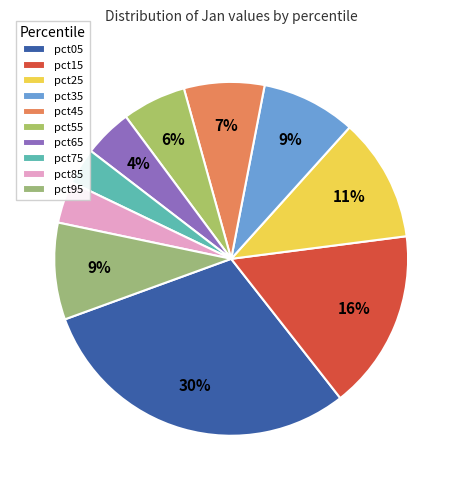

Is pct65 the majority of the pie?

No